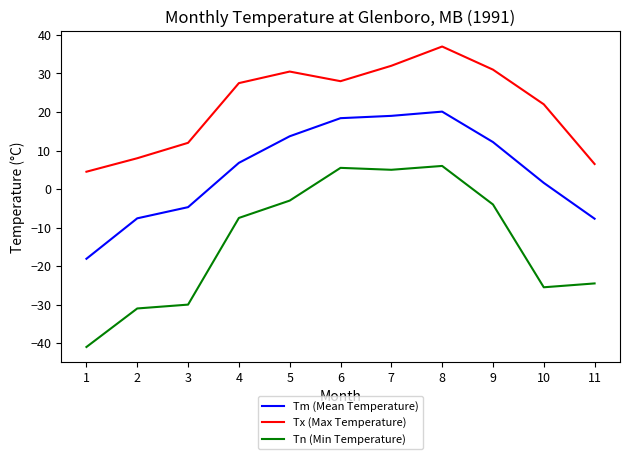

How many negative values does the Tm (Mean Temperature) series have?

4